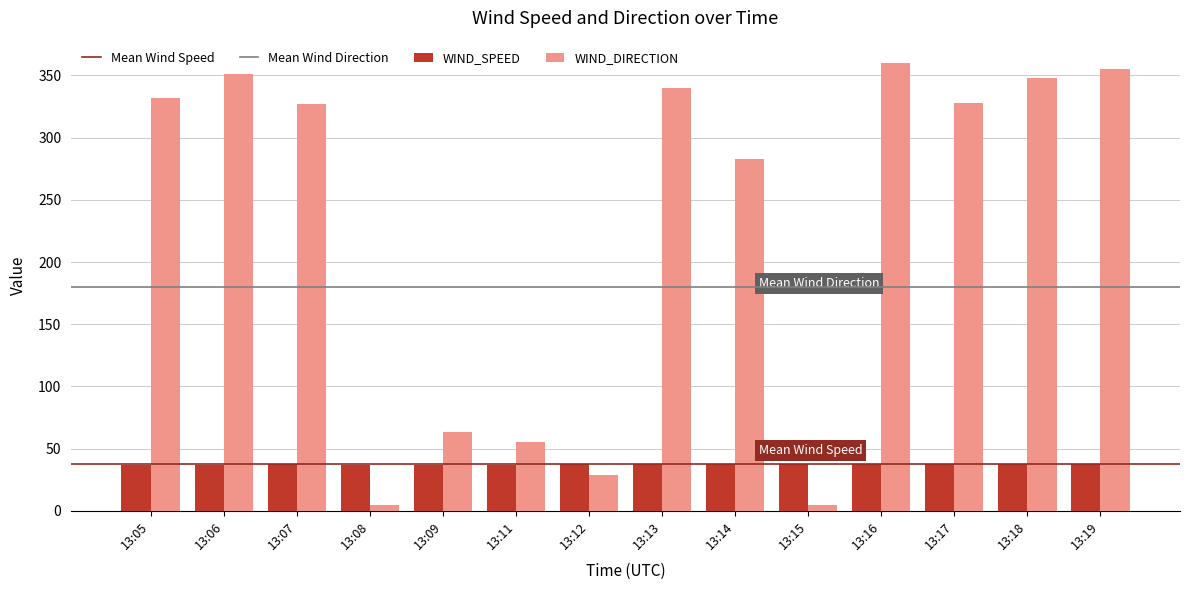

The WIND_DIRECTION series shows 5 at 13:15. True or false?

True